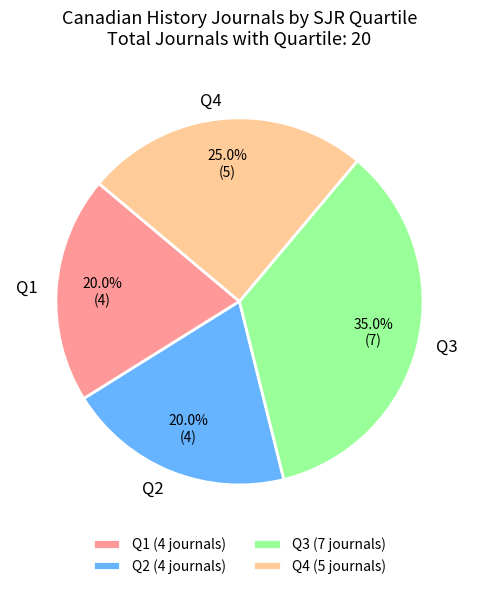

Combined, what portion of the pie is Q4 and Q3?

60.0%